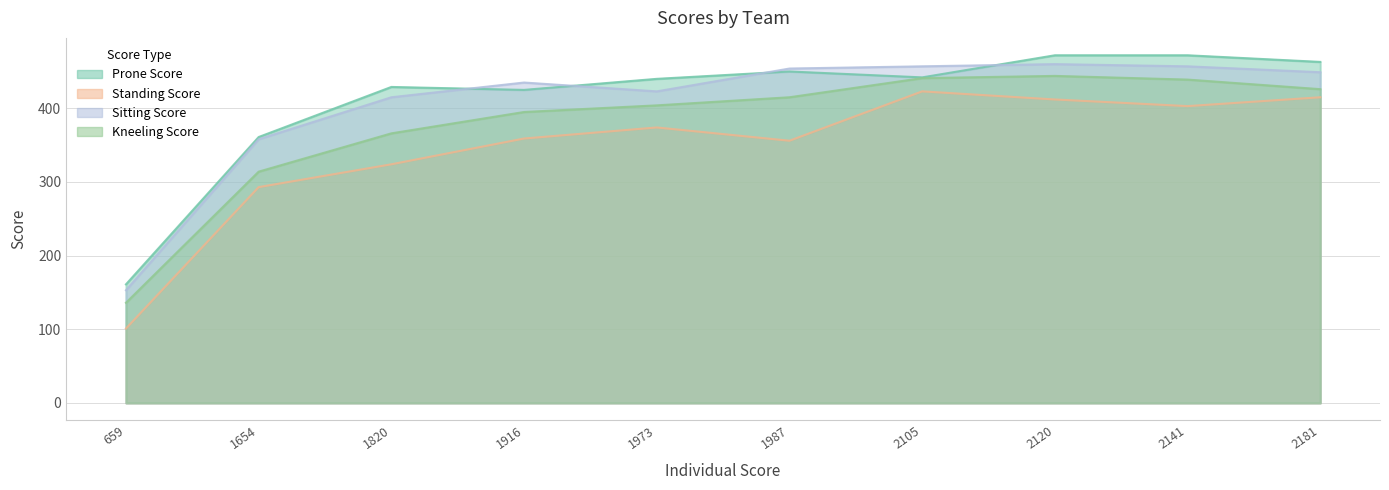

True or false: Sitting Score and Kneeling Score intersect in this chart.

False